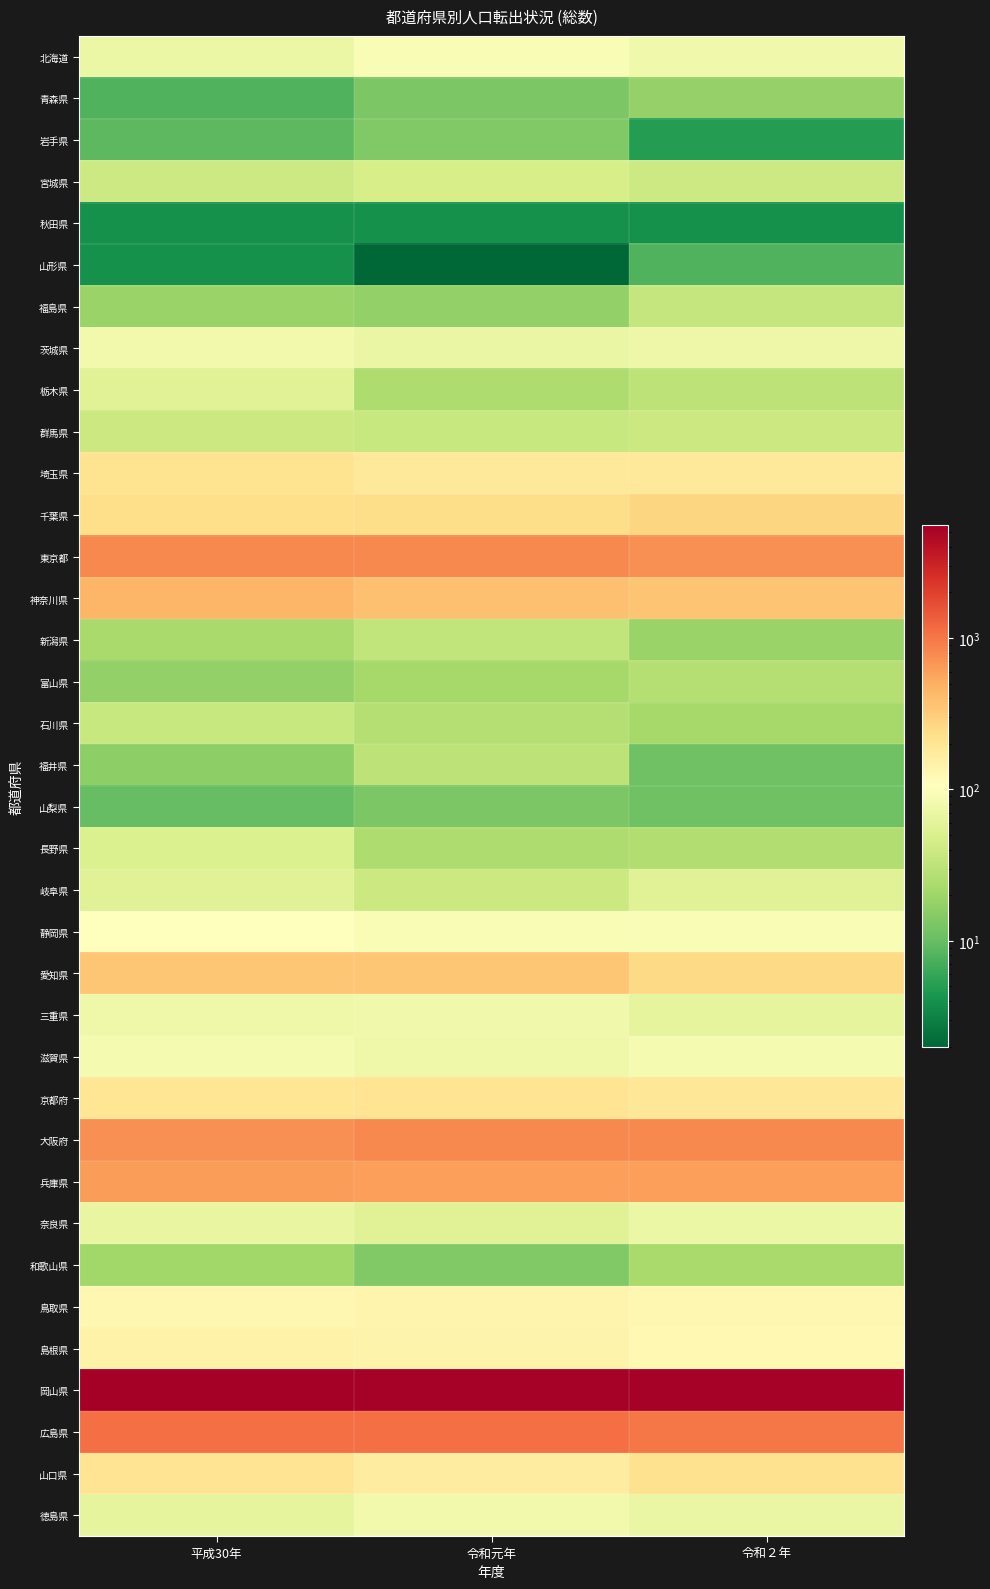

Reading right to left, list all the values displayed in this chart.

北海道: 令和２年=78	令和元年=93	平成30年=71
青森県: 令和２年=18	令和元年=13	平成30年=8
岩手県: 令和２年=5	令和元年=14	平成30年=9
宮城県: 令和２年=40	令和元年=46	平成30年=40
秋田県: 令和２年=4	令和元年=4	平成30年=4
山形県: 令和２年=8	令和元年=2	平成30年=4
福島県: 令和２年=35	令和元年=17	平成30年=19
茨城県: 令和２年=74	令和元年=69	平成30年=81
栃木県: 令和２年=31	令和元年=25	平成30年=55
群馬県: 令和２年=38	令和元年=36	平成30年=38
埼玉県: 令和２年=189	令和元年=186	平成30年=211
千葉県: 令和２年=272	令和元年=238	平成30年=234
東京都: 令和２年=723	令和元年=813	平成30年=802
神奈川県: 令和２年=355	令和元年=377	平成30年=447
新潟県: 令和２年=19	令和元年=33	平成30年=23
富山県: 令和２年=27	令和元年=22	平成30年=17
石川県: 令和２年=22	令和元年=27	平成30年=36
福井県: 令和２年=11	令和元年=31	平成30年=16
山梨県: 令和２年=11	令和元年=13	平成30年=10
長野県: 令和２年=26	令和元年=25	平成30年=51
岐阜県: 令和２年=56	令和元年=39	平成30年=55
静岡県: 令和２年=93	令和元年=92	平成30年=105
愛知県: 令和２年=256	令和元年=349	平成30年=349
三重県: 令和２年=64	令和元年=79	平成30年=77
滋賀県: 令和２年=87	令和元年=77	平成30年=87
京都府: 令和２年=191	令和元年=206	平成30年=196
大阪府: 令和２年=800	令和元年=806	平成30年=729
兵庫県: 令和２年=615	令和元年=608	平成30年=623
奈良県: 令和２年=72	令和元年=56	平成30年=68
和歌山県: 令和２年=23	令和元年=14	平成30年=21
鳥取県: 令和２年=127	令和元年=138	平成30年=128
島根県: 令和２年=125	令和元年=143	平成30年=148
岡山県: 令和２年=5227	令和元年=5243	平成30年=5546
広島県: 令和２年=1004	令和元年=1090	平成30年=1095
山口県: 令和２年=218	令和元年=163	平成30年=202
徳島県: 令和２年=70	令和元年=80	平成30年=64